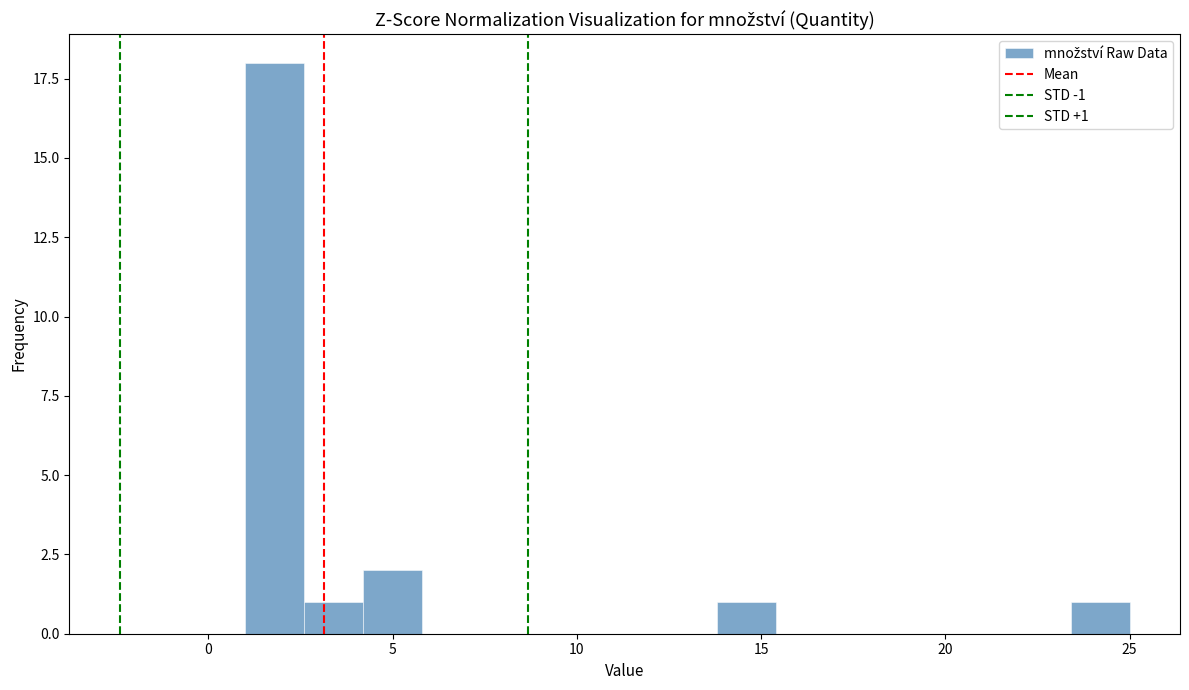

Read against the x-axis, roughly where is the centre of the tallest bar?

2.0